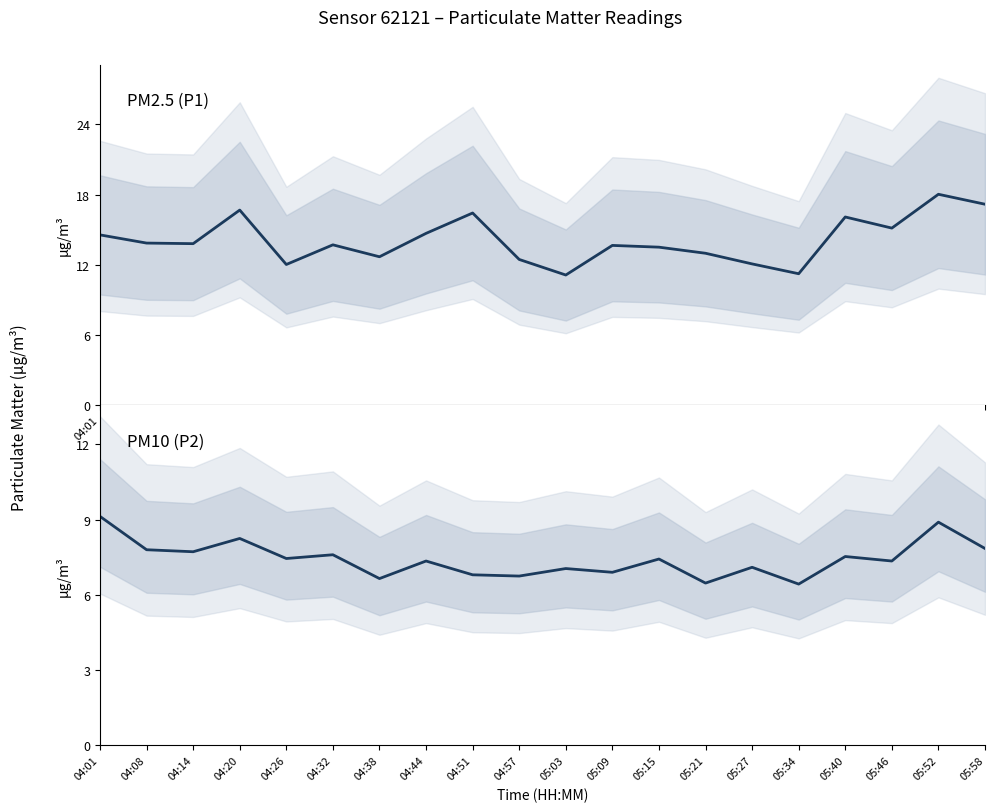

How many data points in P2 are less than 7?

6